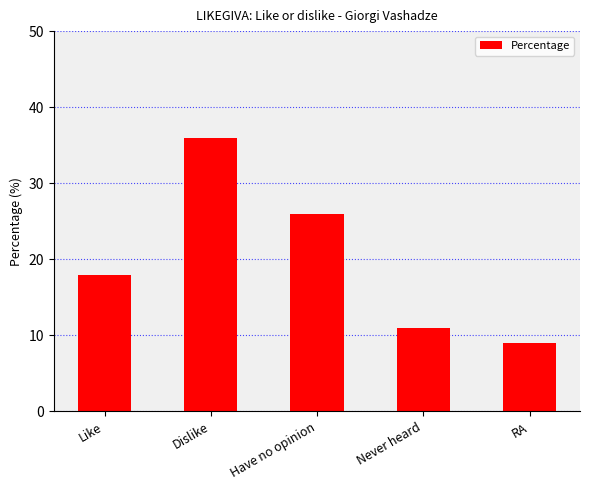

Rank the categories by value from lowest to highest.

RA, Never heard, Like, Have no opinion, Dislike